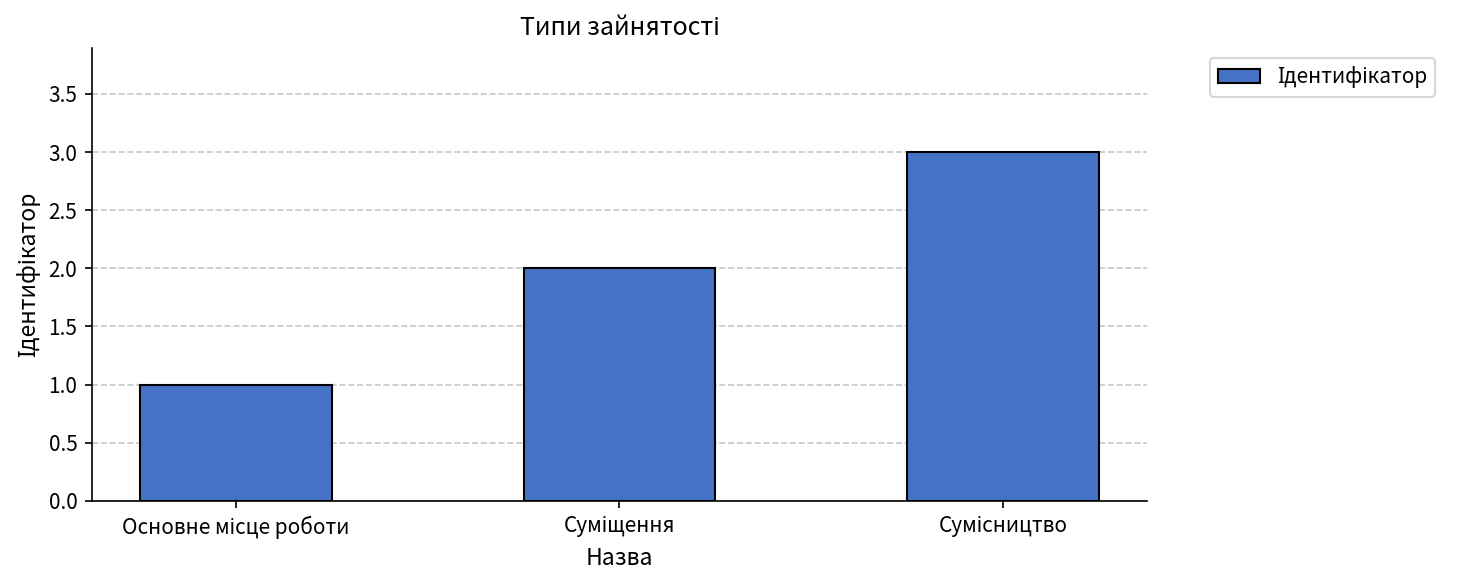

What is the sum of all values?

6